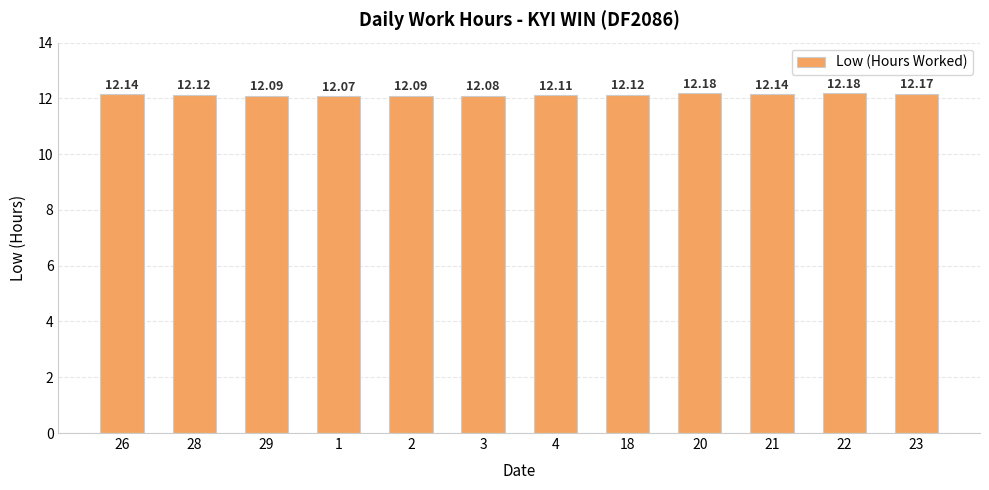

Is it true that the value at 28 is 2.8?

False